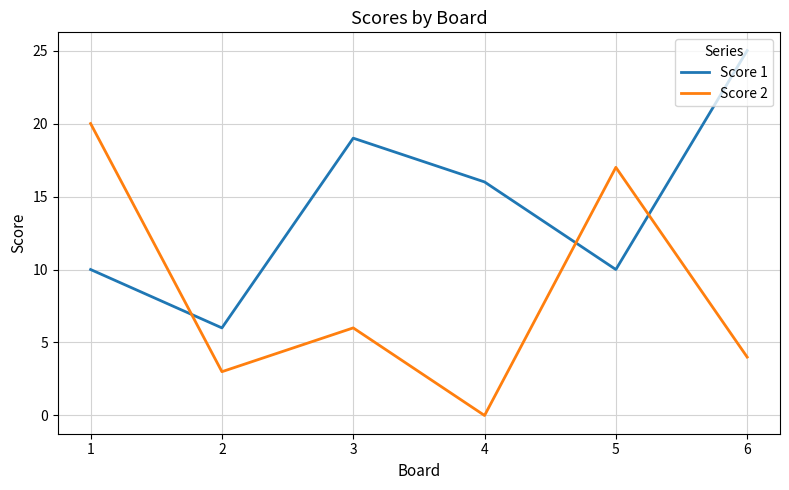

How many lines are shown in the chart?

2